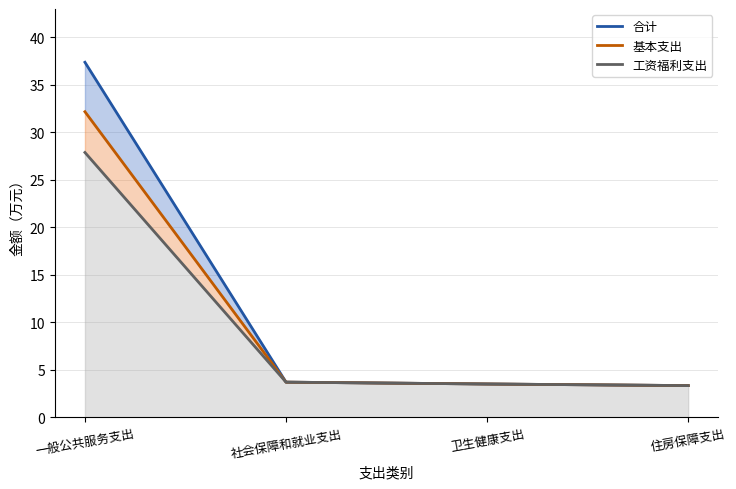

True or false: 合计 and 基本支出 cross at least once.

False